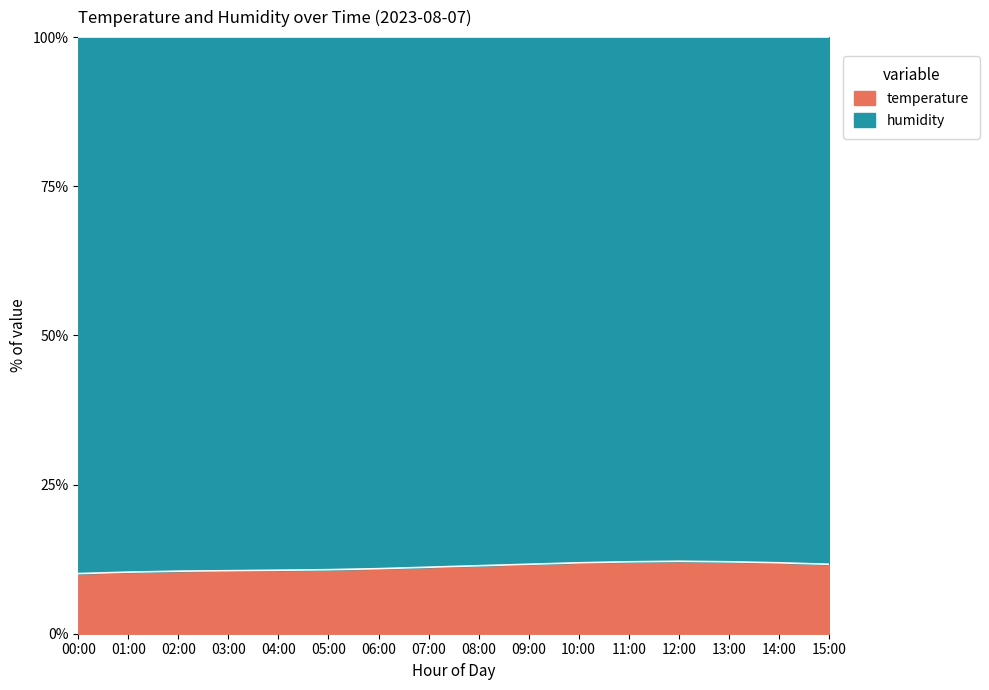

At which category does the data reach its first local peak?

12:00